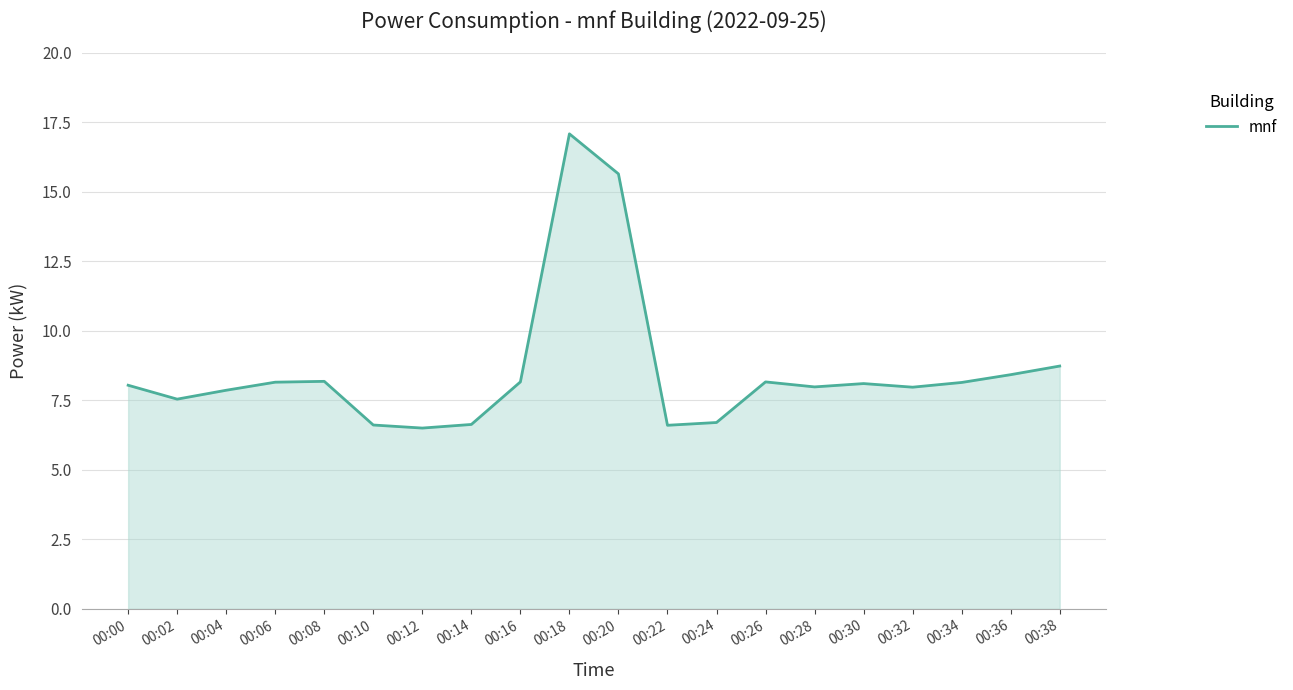

What is the change in value from 00:16 to 00:22?

-1.6